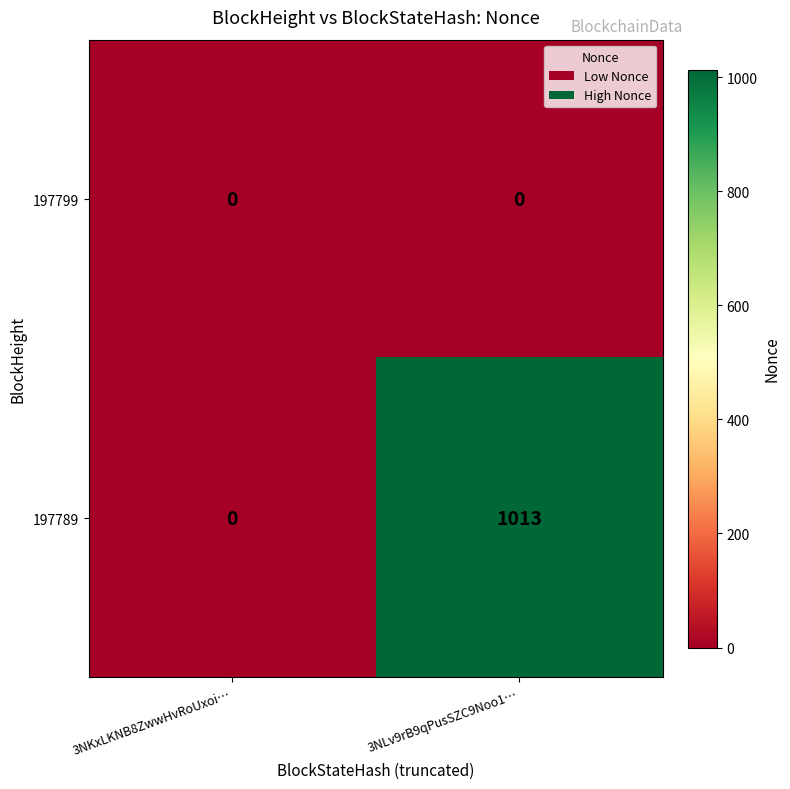

Which series has the widest spread of values?

197789